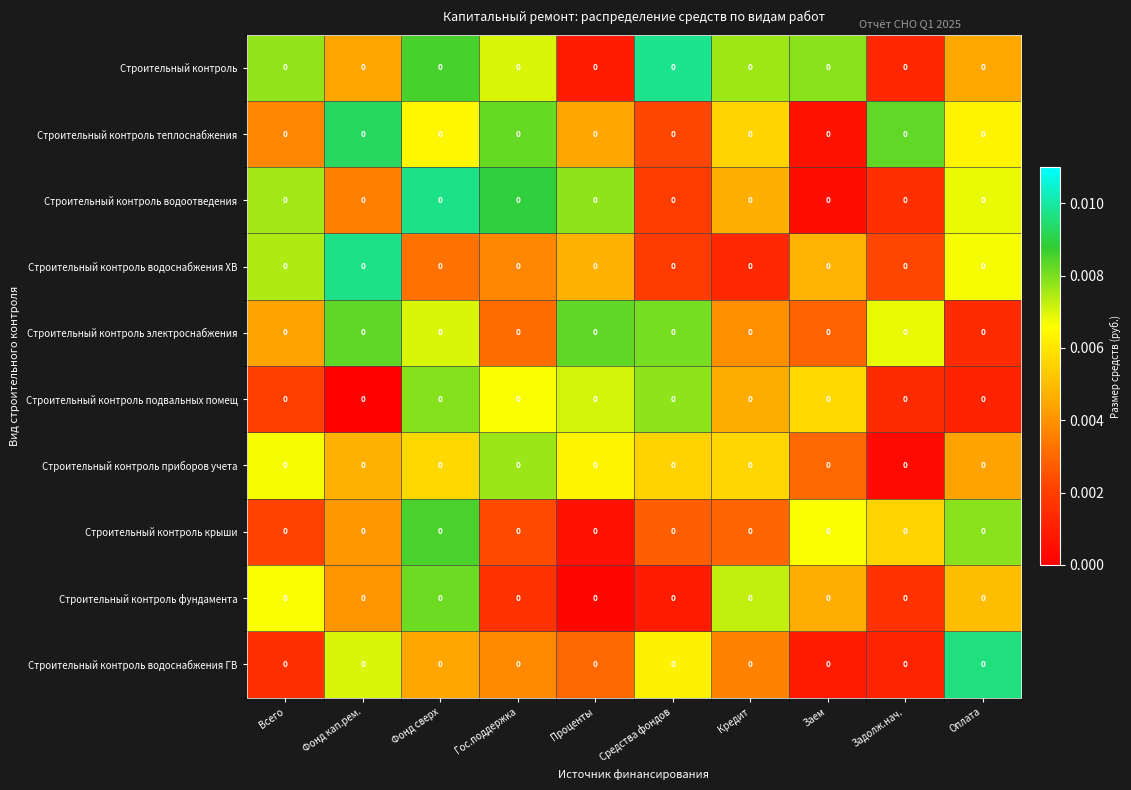

Rank the series at Всего from lowest to highest value.

Строительный контроль водоснабжения ГВ, Строительный контроль подвальных помещ, Строительный контроль крыши, Строительный контроль теплоснабжения, Строительный контроль электроснабжения, Строительный контроль фундамента, Строительный контроль приборов учета, Строительный контроль водоснабжения ХВ, Строительный контроль водоотведения, Строительный контроль